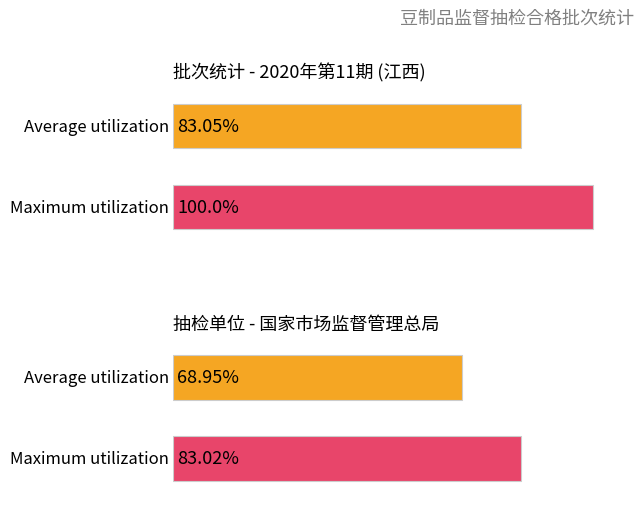

Rank the series by their maximum value, from lowest to highest.

Average utilization, Maximum utilization